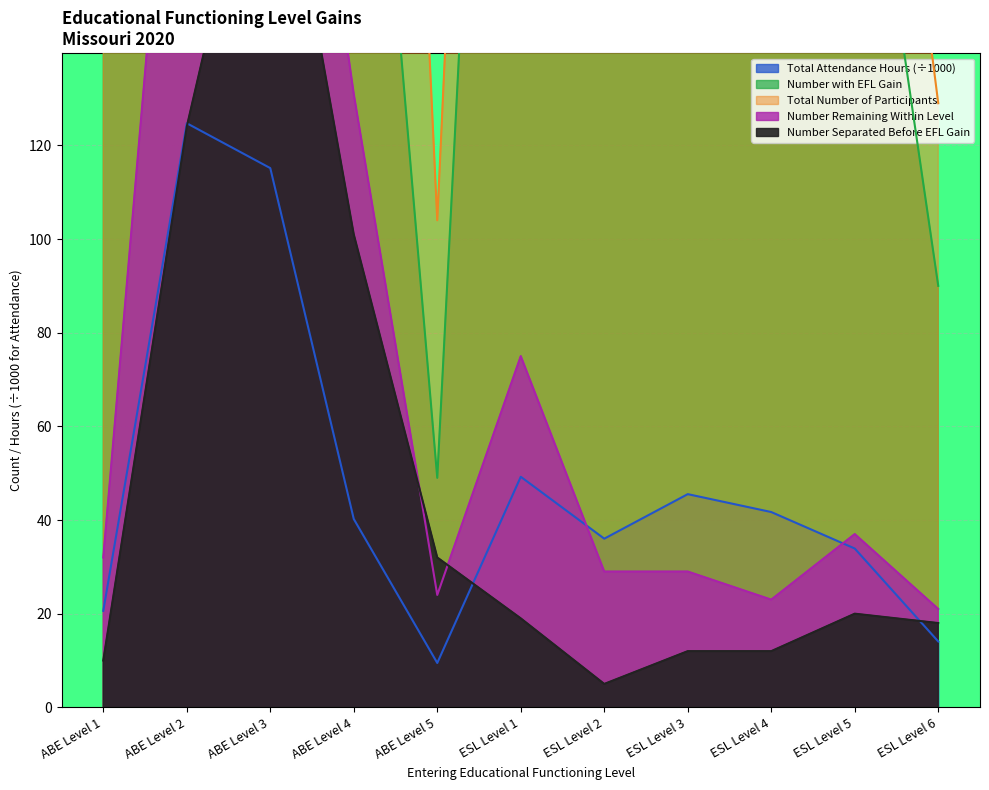

What position from the right is ABE Level 1?

11